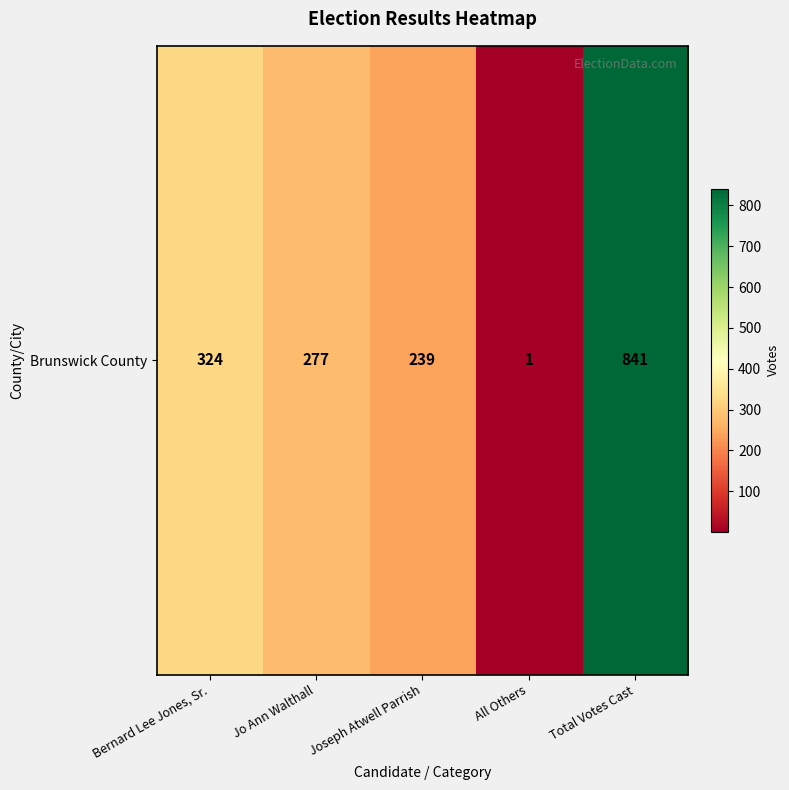

True or false: the data shows 841 at Total Votes Cast.

True